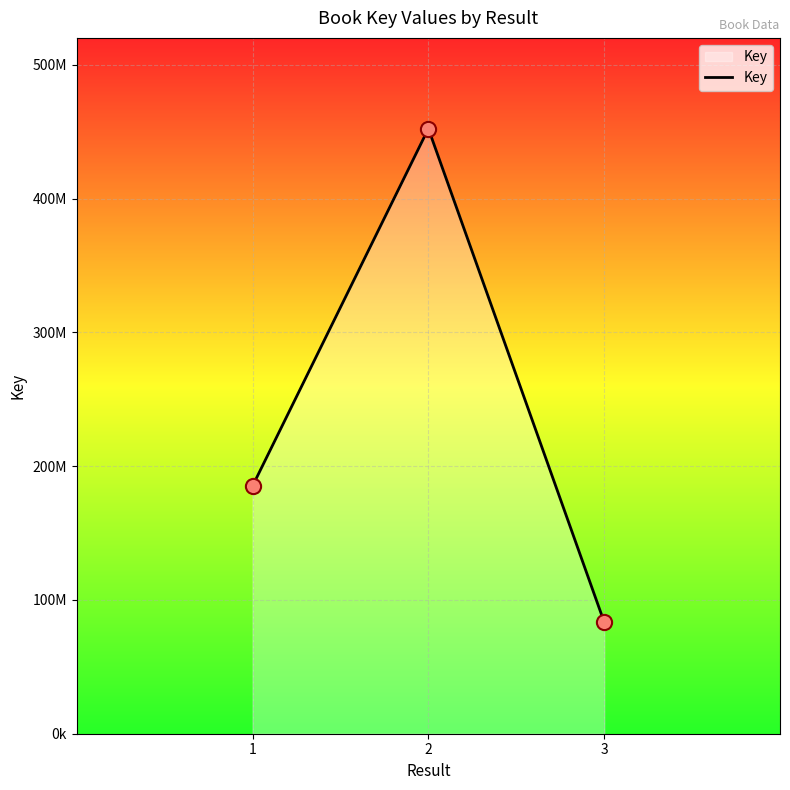

What is the change in value from  to 2?

+267080015